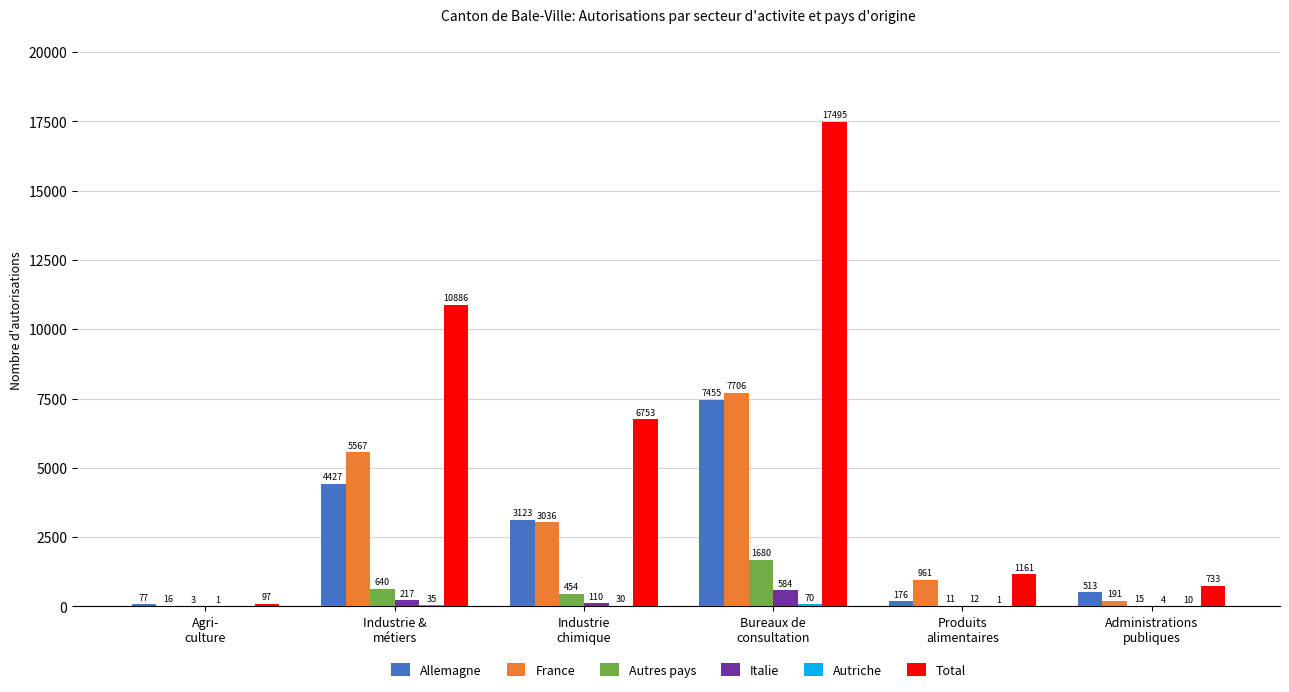

What is the maximum value shown in the chart?

17495